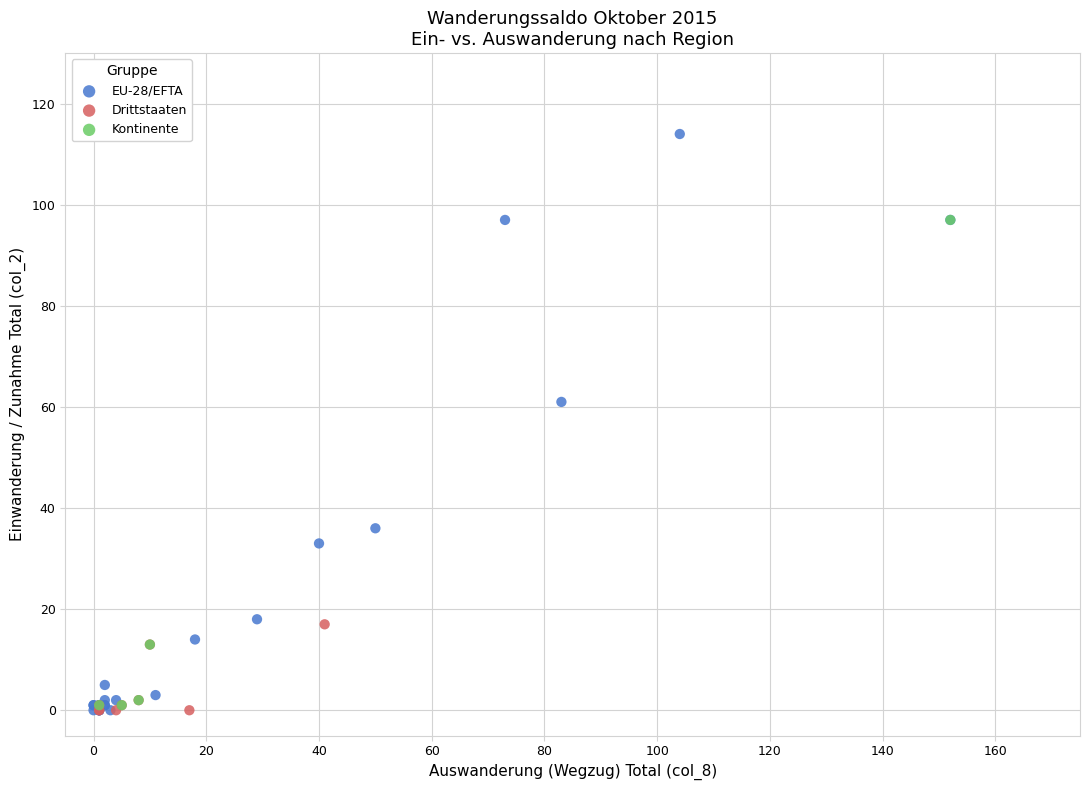

Which series has the largest Y range (max minus min)?

EU-28/EFTA